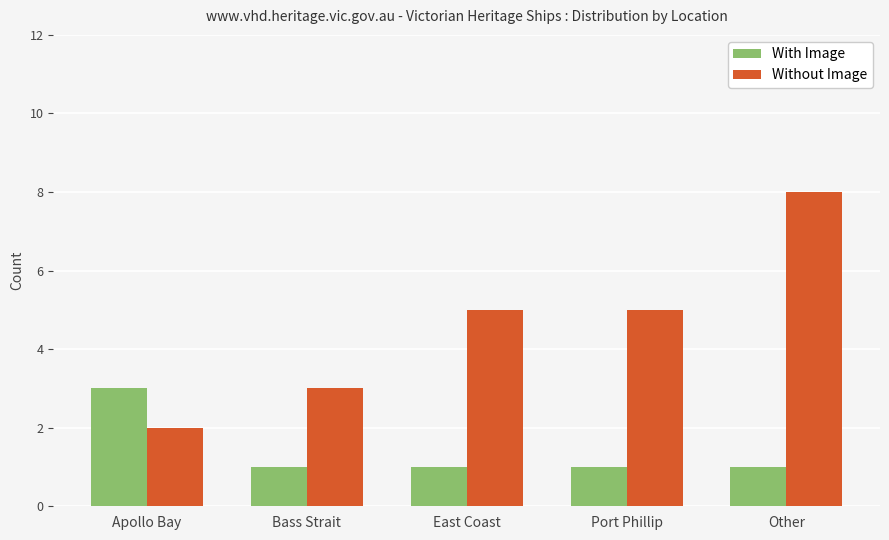

What is the difference between the maximum and minimum values in the With Image series?

2